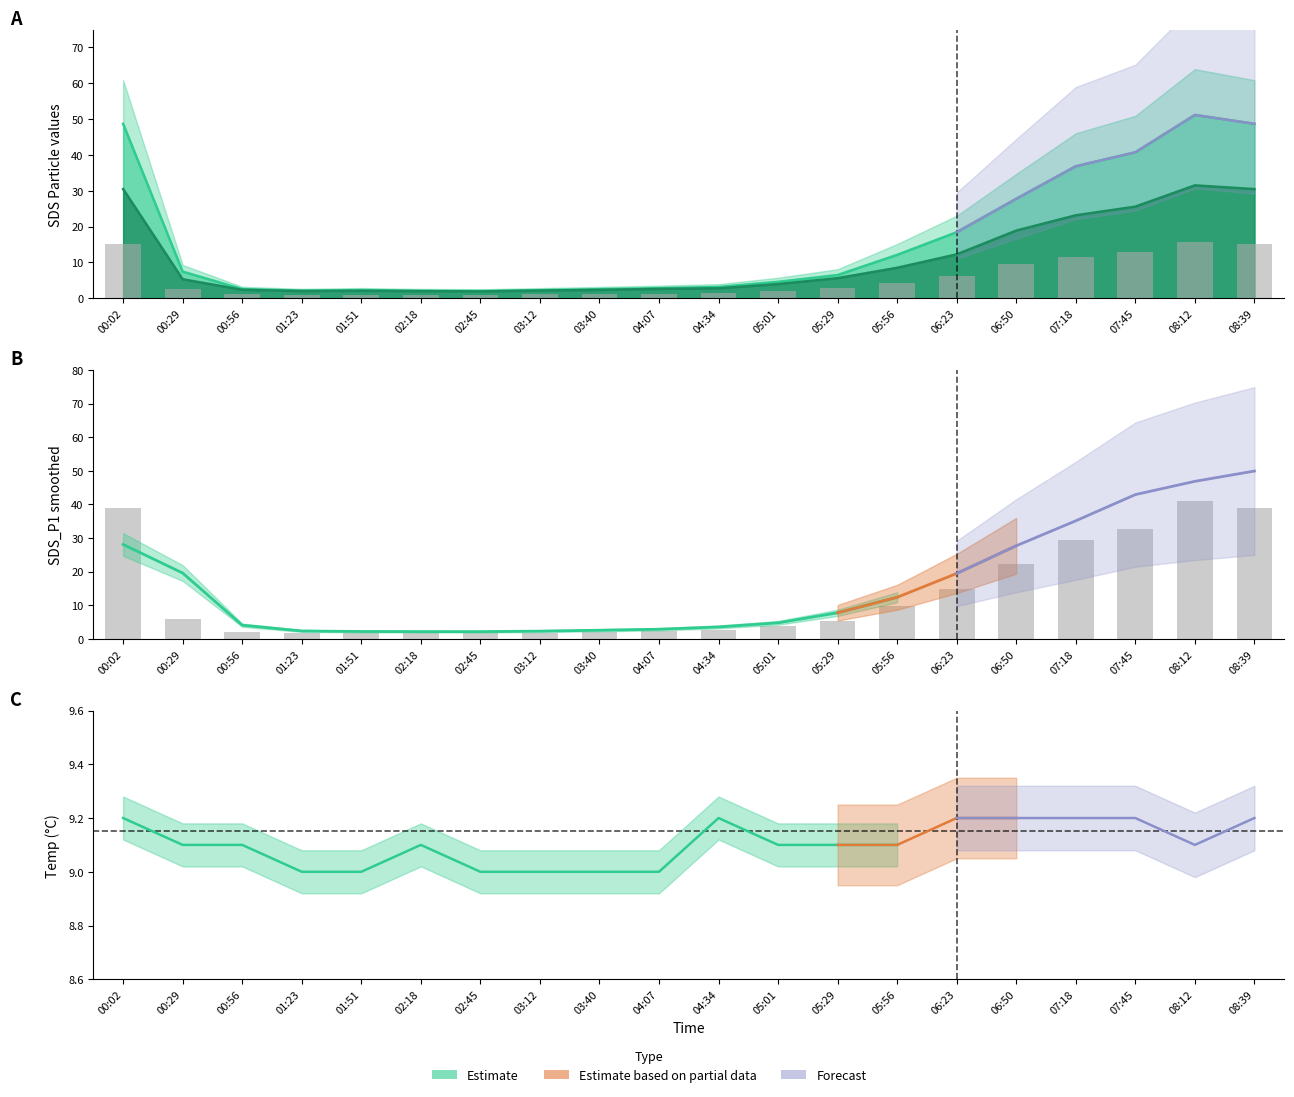

Reading left to right, what are all the values shown in this chart?

SDS_P1: 48.7	7.5	2.6	2.1	2.3	2.1	2.0	2.3	2.5	2.8	3.2	4.6	6.5	12.1	18.4	27.8	36.9	40.8	51.2	48.7
SDS_P2: 30.5	5.3	2.4	2.0	2.1	2.0	1.9	2.2	2.4	2.6	2.8	4.0	5.6	8.5	12.3	18.9	23.2	25.6	31.5	30.5